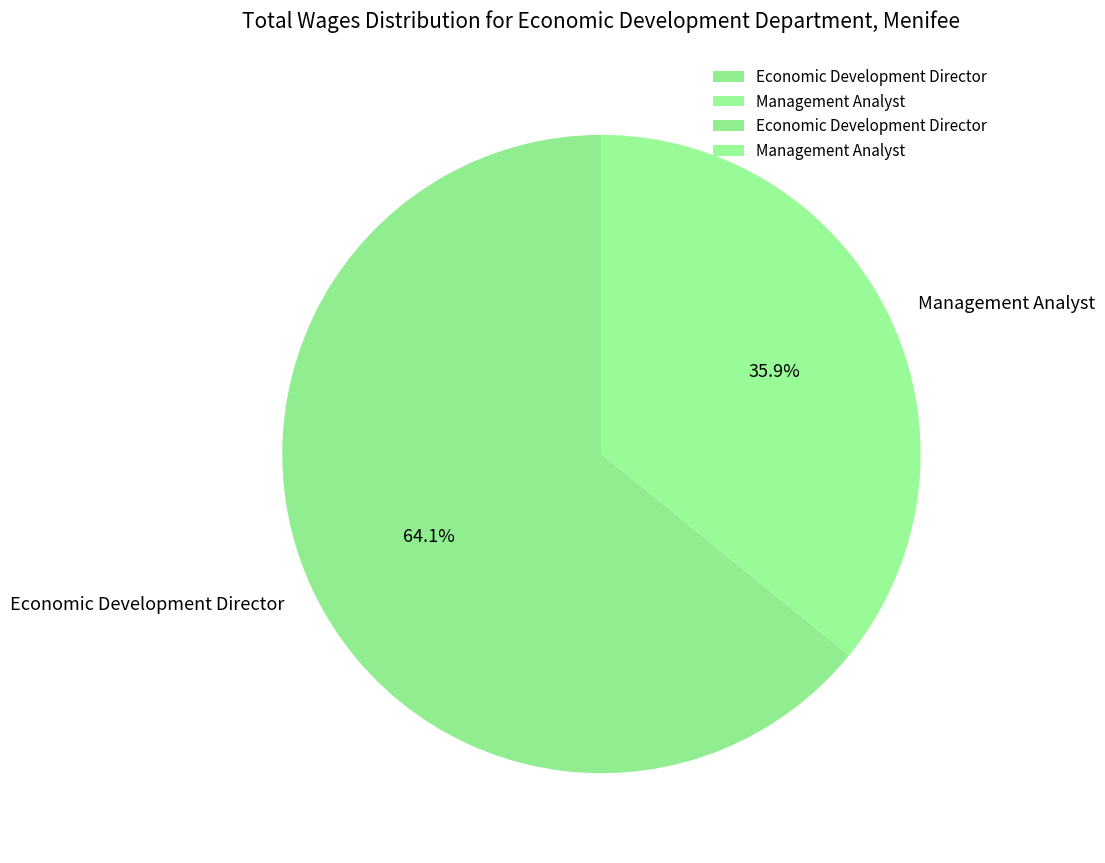

True or false: Economic Development Director accounts for 59% of the total.

False